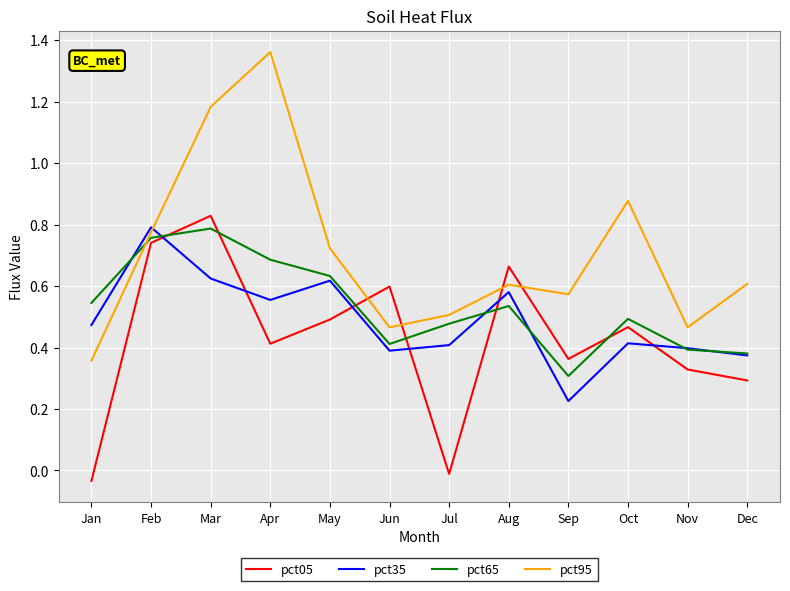

Which series ends up on top after the final intersection of pct95 and pct05?

pct95